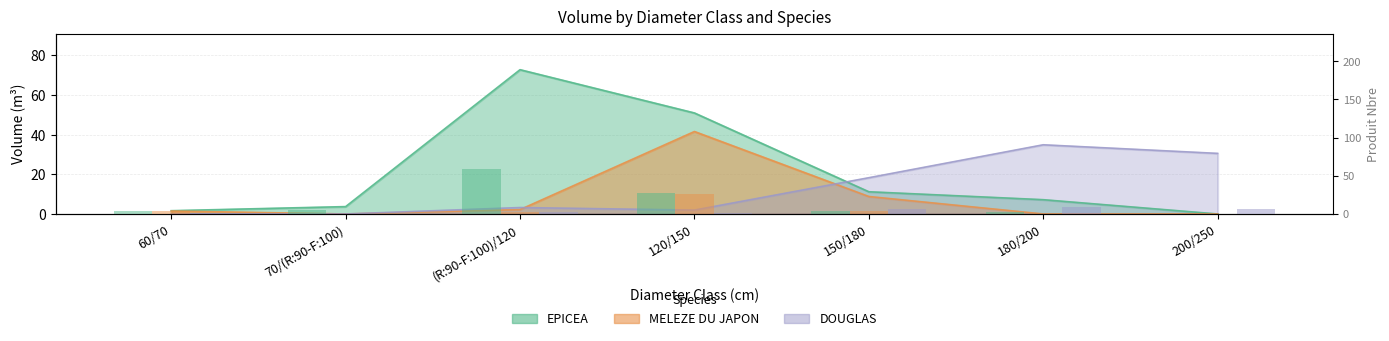

What is the sum of all MELEZE (nbre) values?

36